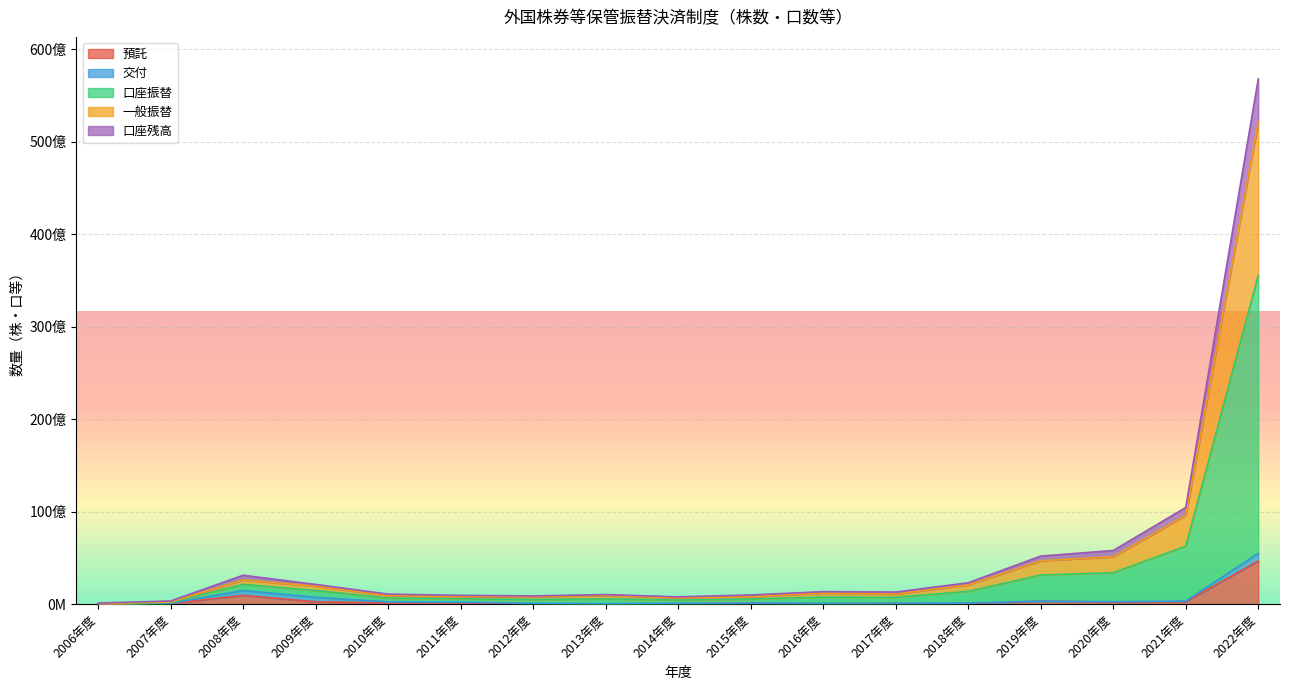

At how many categories does at least one series exceed 35782236979?

1